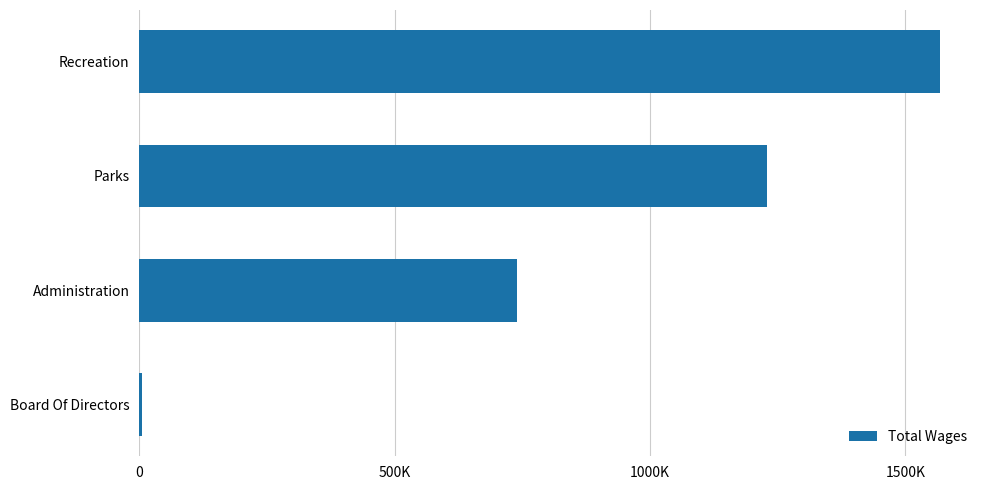

Are the bars horizontal?

Yes